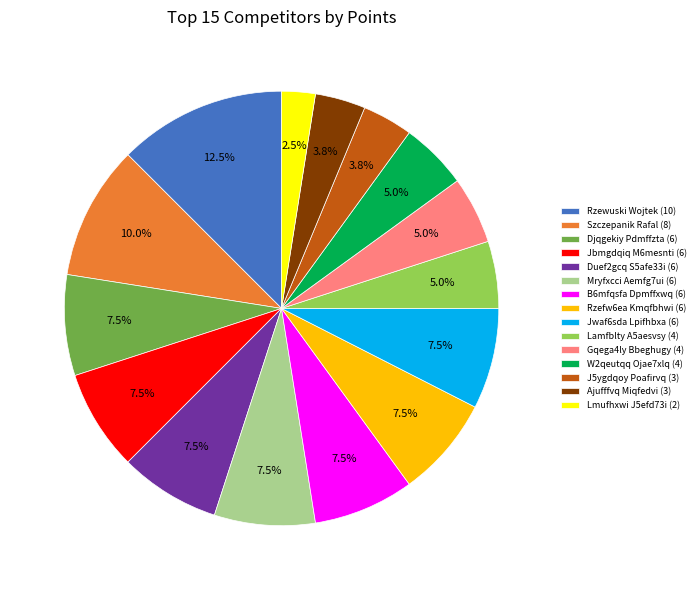

To the nearest percent, what is the difference between the largest and smallest slice percentages?

10%